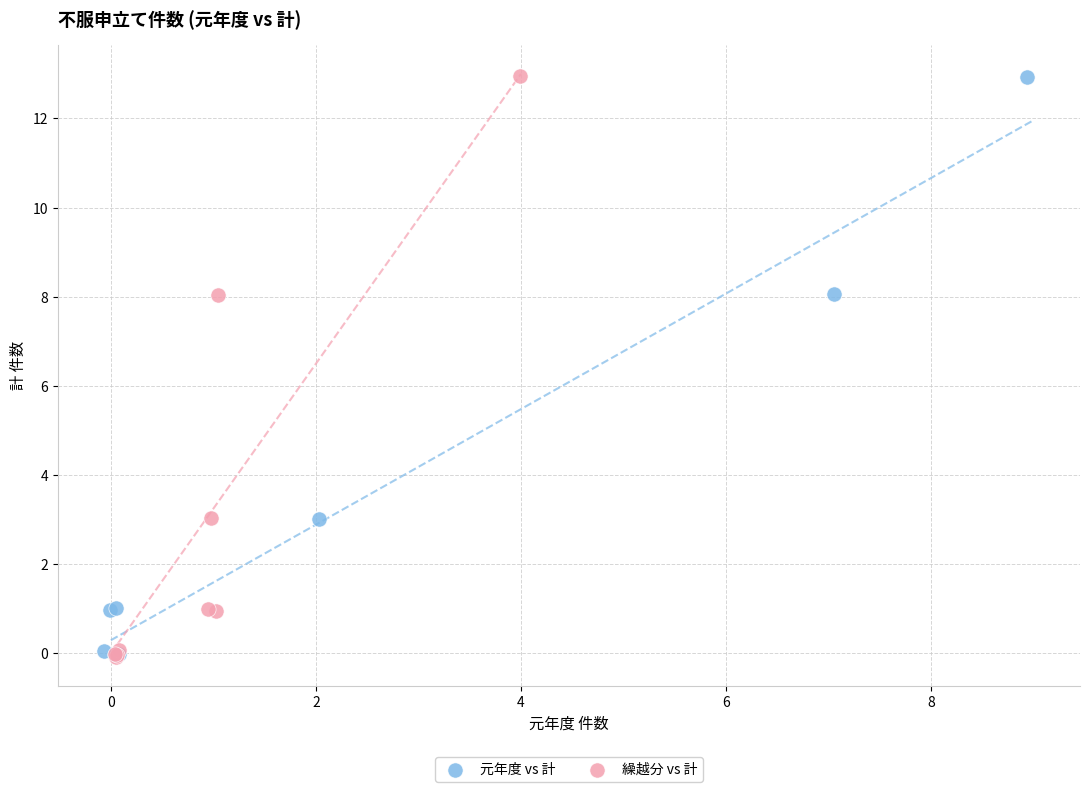

What are all the series names shown in the legend?

元年度 vs 計, 繰越分 vs 計